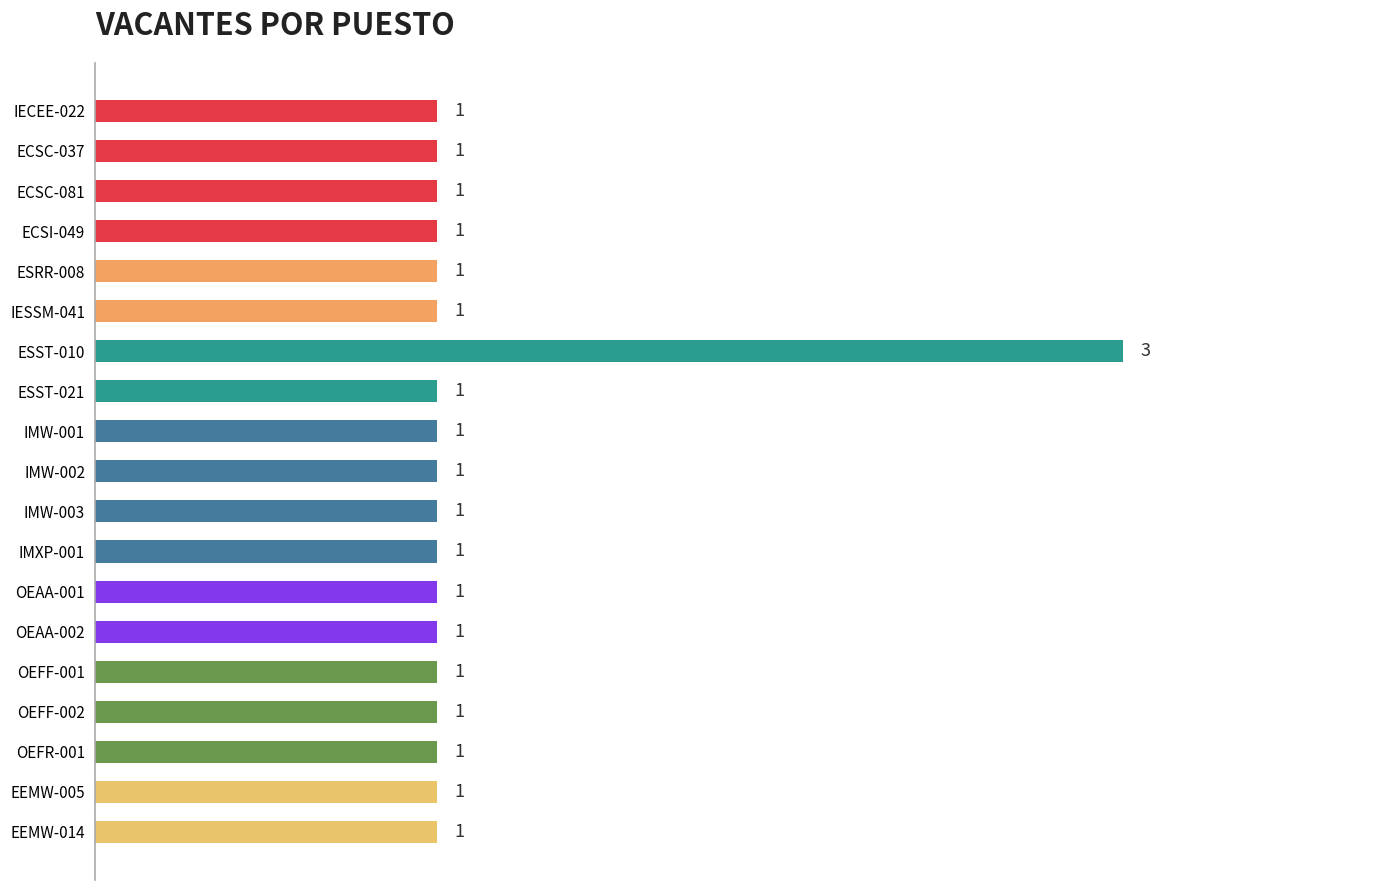

Count the values in the range 1 to 2.

18